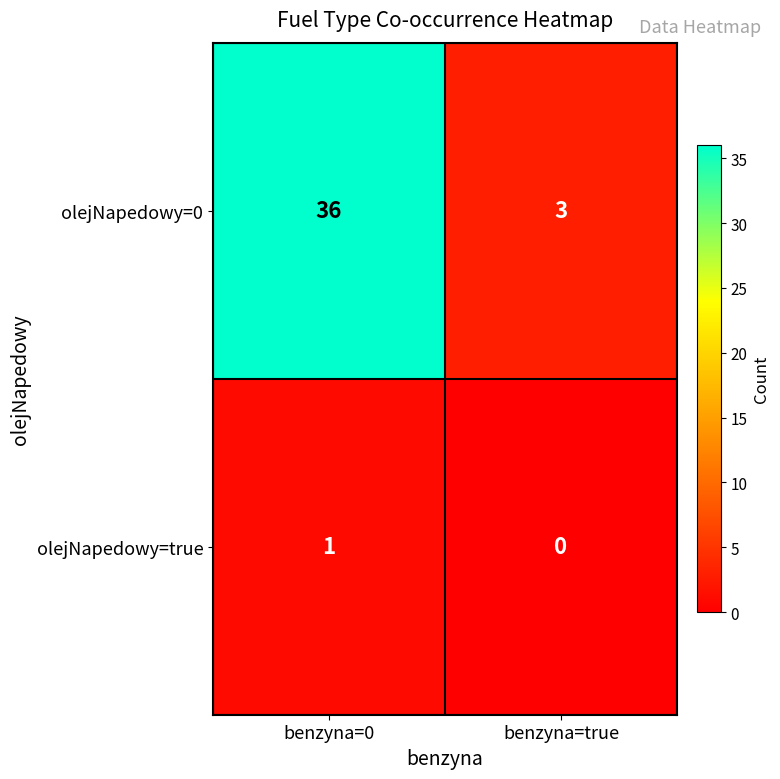

What is the sum of all olejNapedowy=0 values?

39